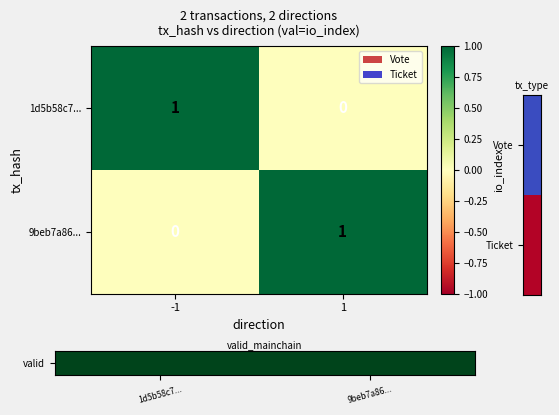

The 1d5b58c7... series shows 0 at 1. True or false?

True